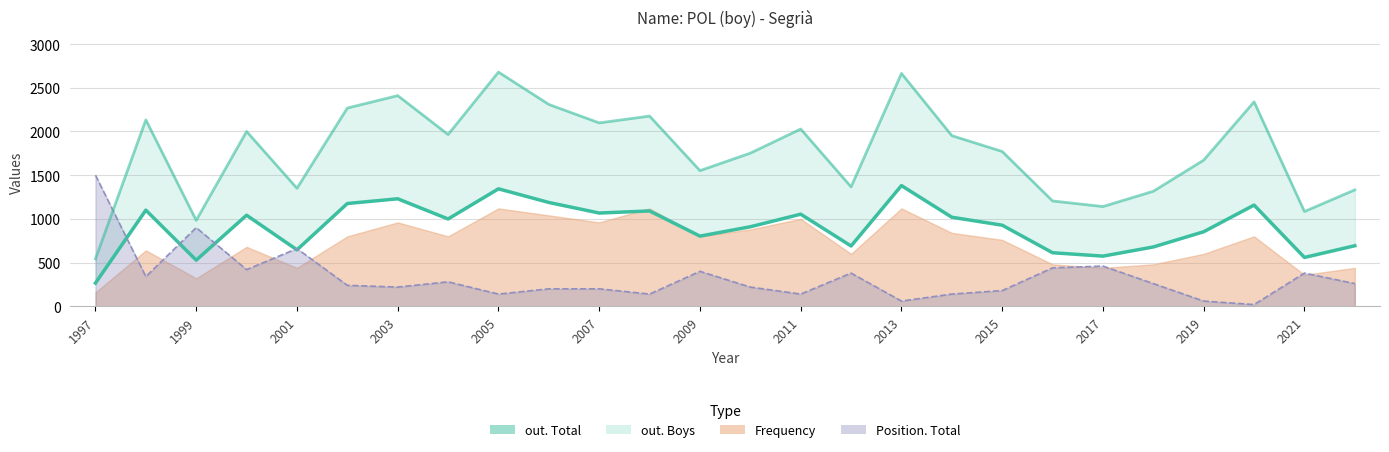

Reading left to right, what are all the values shown in this chart?

266	1100	528	1042	646	1176	1230	999	1344	1188	1067	1091	803	910	1054	690	1381	1019	928	613	574	679	853	1158	559	693